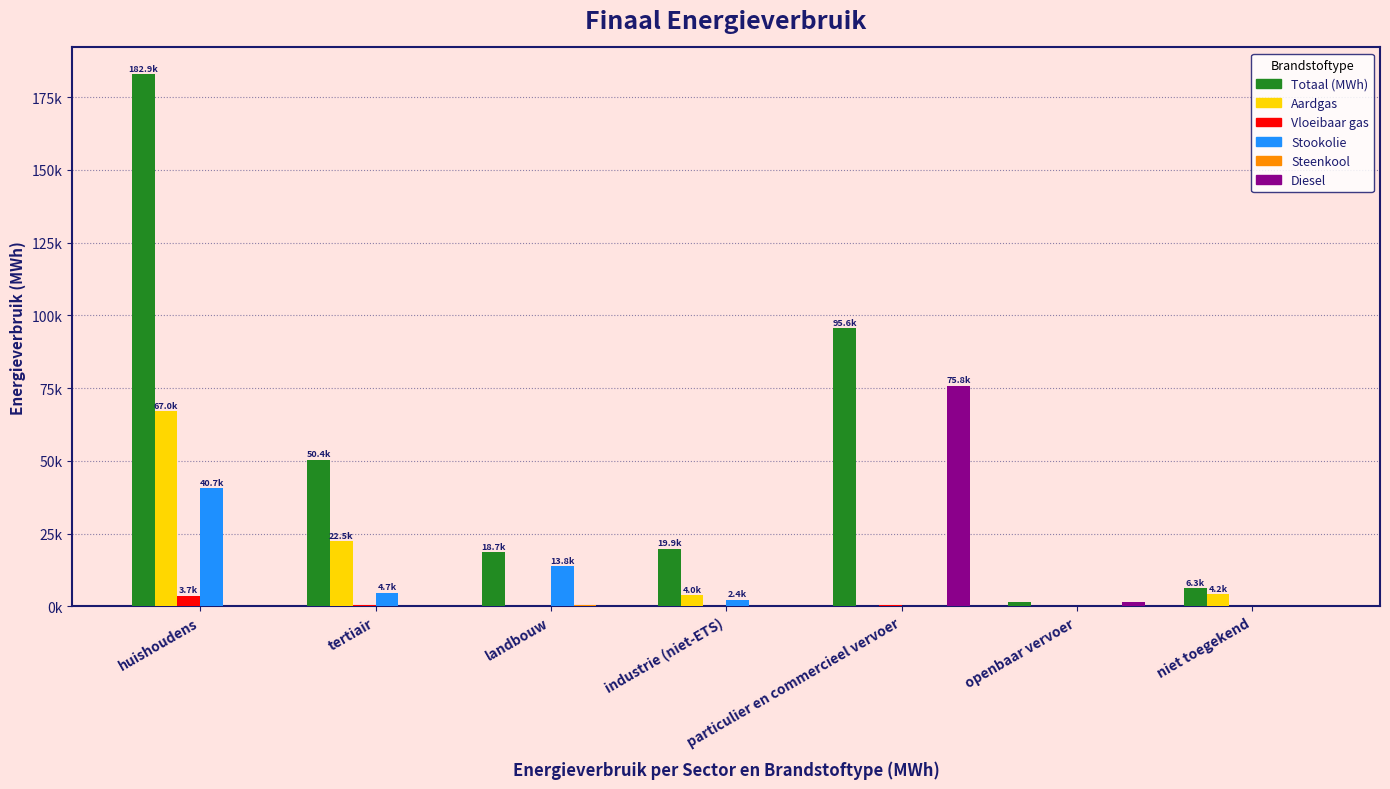

True or false: Stookolie has a value of 13781.9 at landbouw.

True